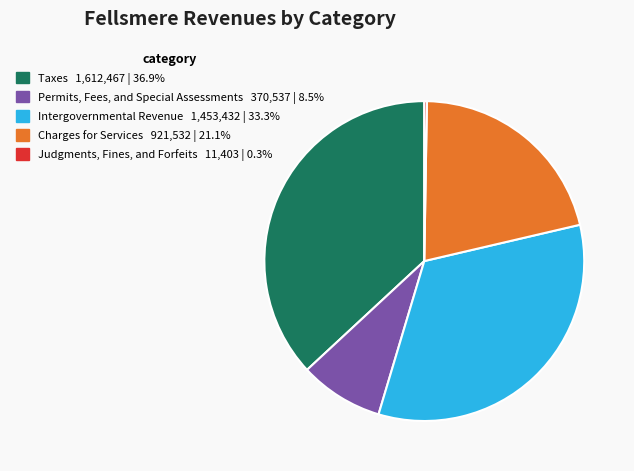

Between Taxes and Intergovernmental Revenue, which is larger?

Taxes